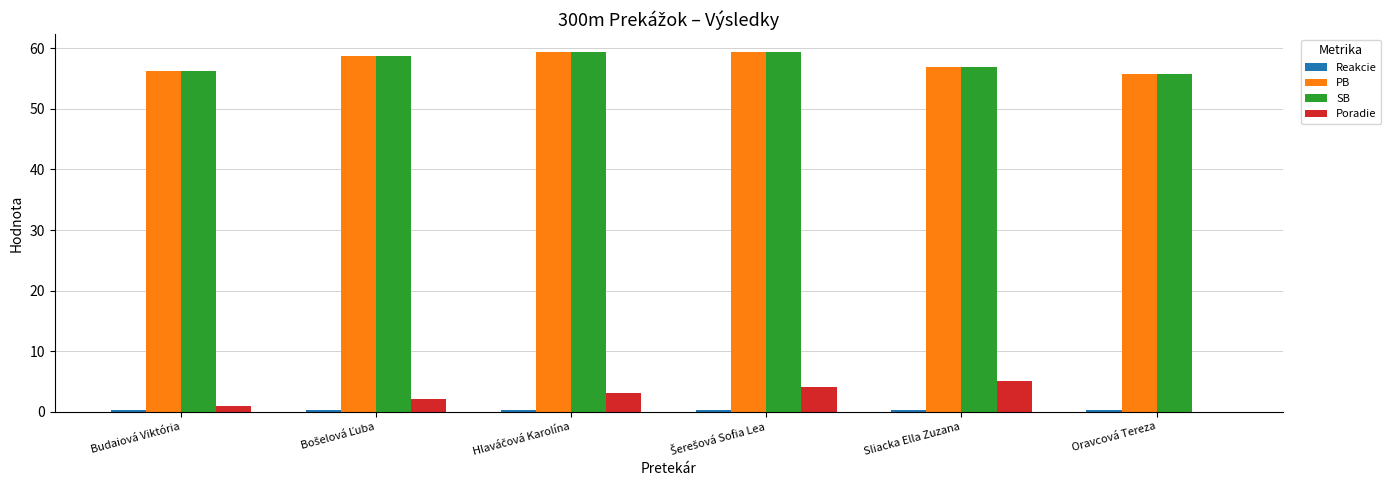

What is the average value of the PB series?

57.7